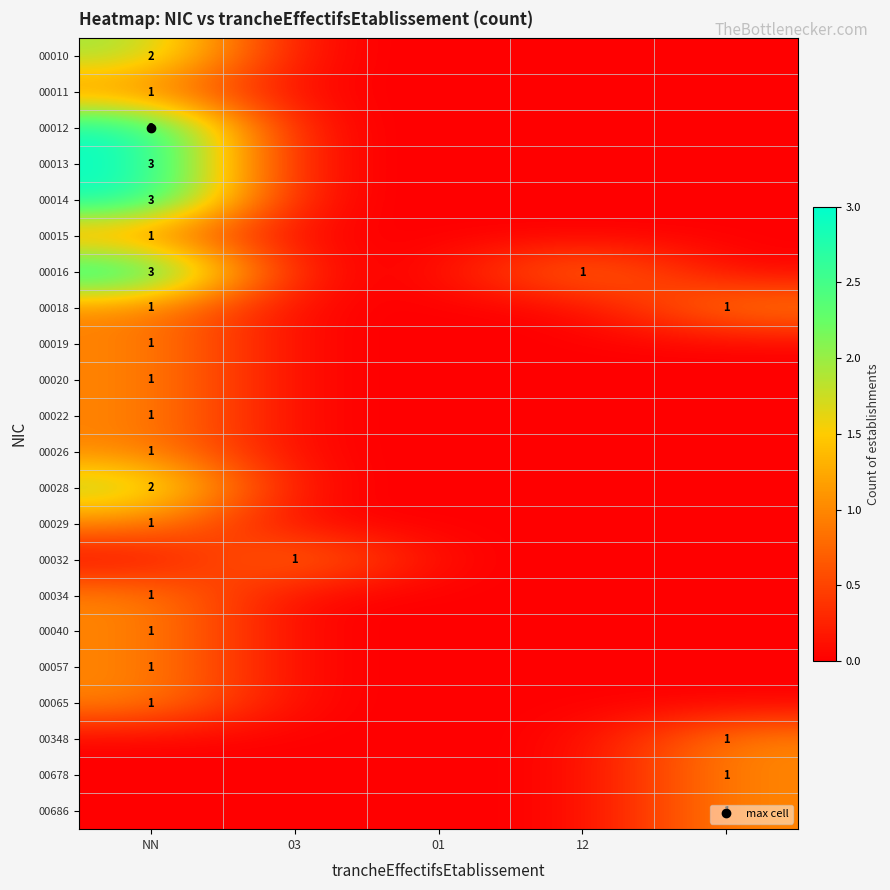

Which series changed the most between 03 and 12?

00016